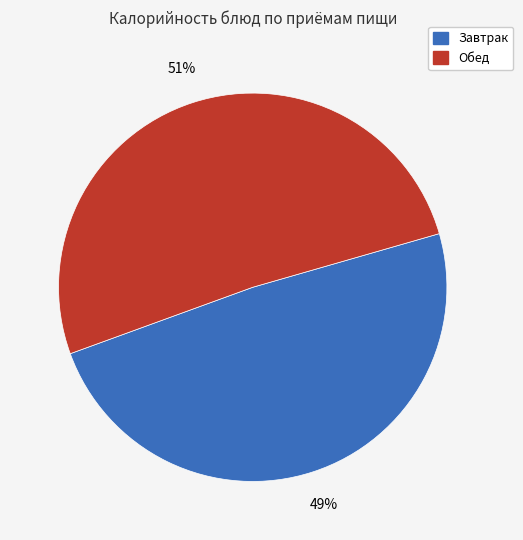

To the nearest percent, what is the average slice percentage?

50%